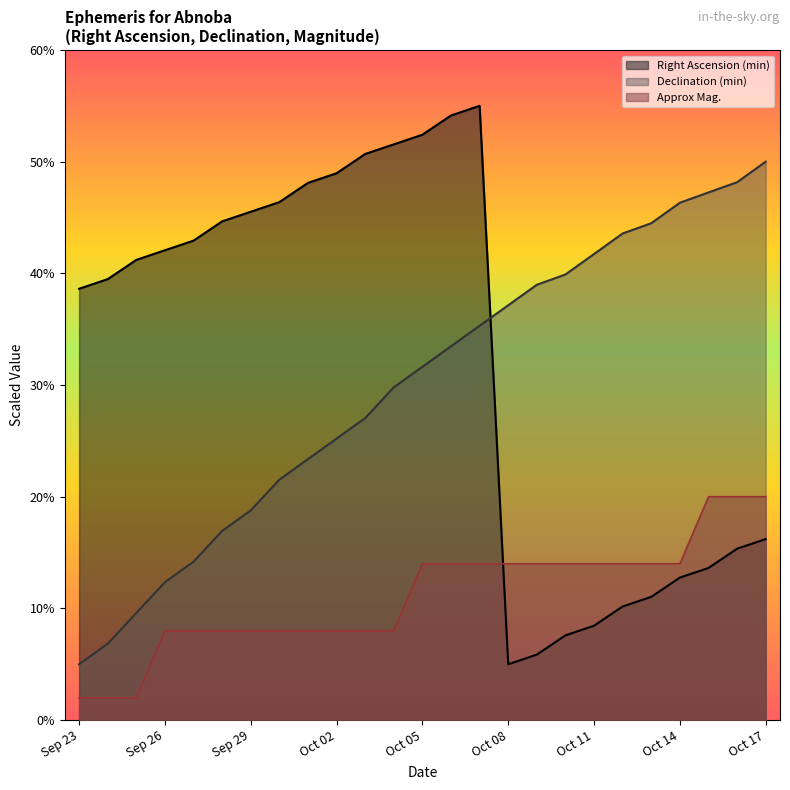

What is the difference between the maximum and second lowest values in the Declination (min) series?

43.2